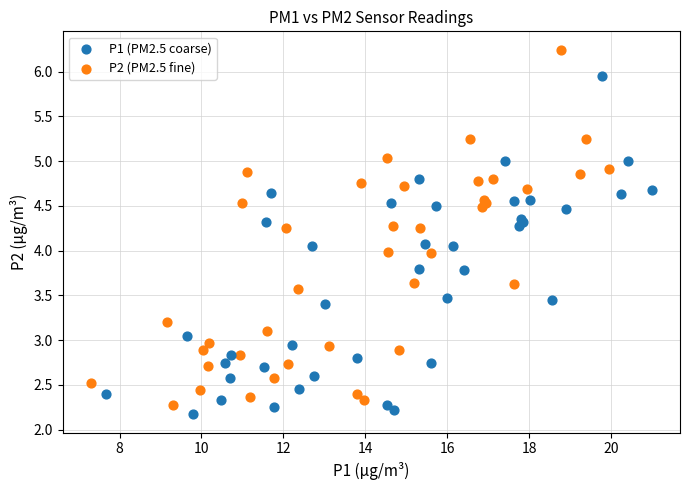

What are all the series names shown in the legend?

P1 (PM2.5 coarse), P2 (PM2.5 fine)